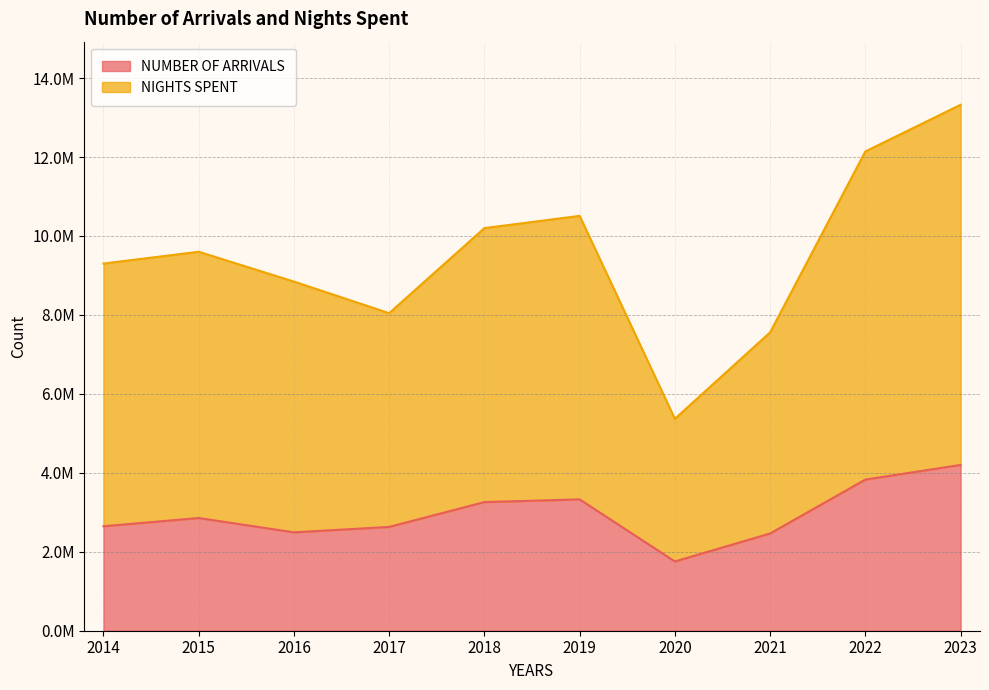

Which series has the widest spread of values?

NIGHTS SPENT